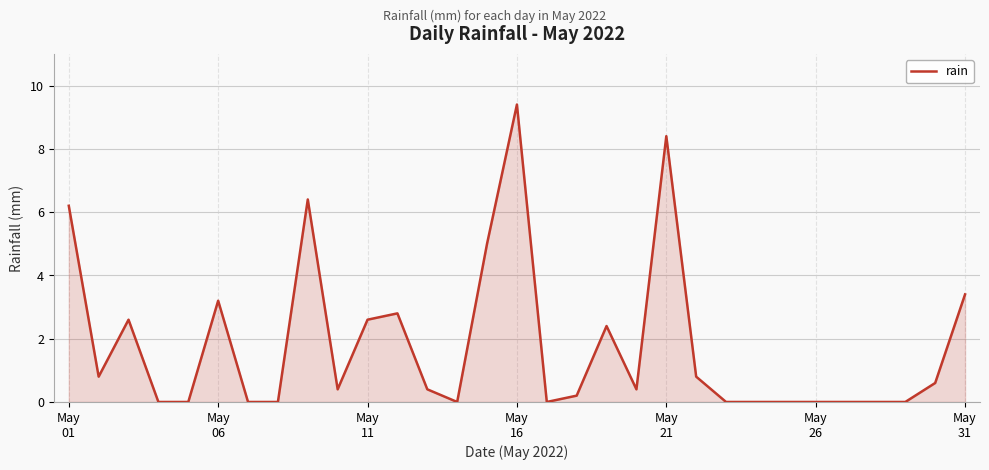

What is the maximum value shown in the chart?

9.4